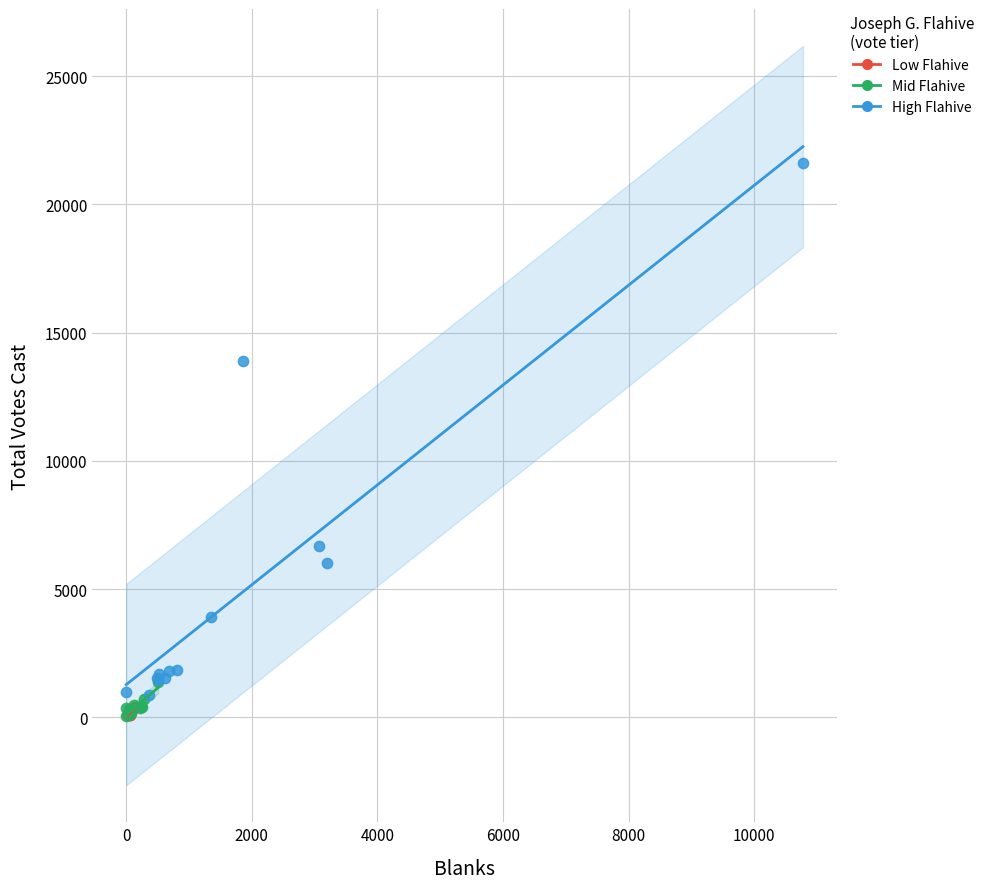

Which series reaches the maximum Y coordinate?

High Flahive